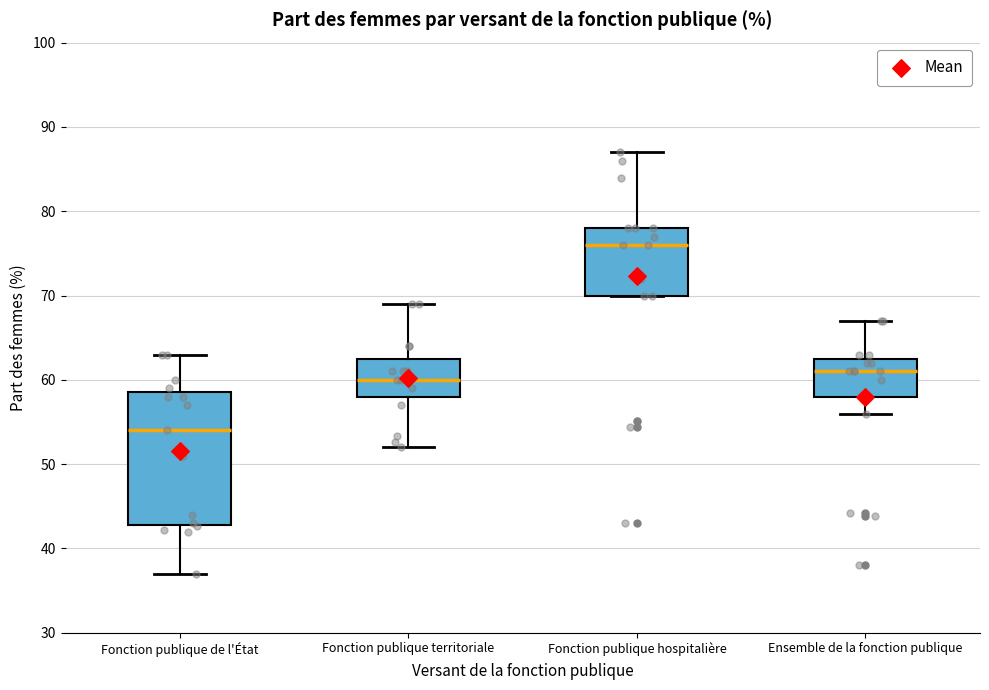

Reading left to right, read every box against the y-axis: the position of its median line, the range the box covers, and the ends of its whiskers. The values are not printed on the chart, so give them approximately, as read against the axis.

Fonction publique de l'État: median 54, box 43 to 59, whiskers 37 to 63
Fonction publique territoriale: median 60, box 58 to 63, whiskers 52 to 69
Fonction publique hospitalière: median 76, box 70 to 78, whiskers 70 to 87
Ensemble de la fonction publique: median 61, box 58 to 63, whiskers 56 to 67